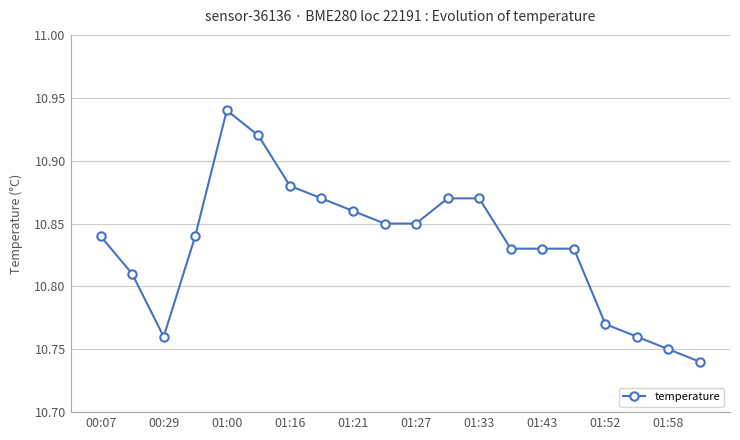

What is the sum of all values?

216.7